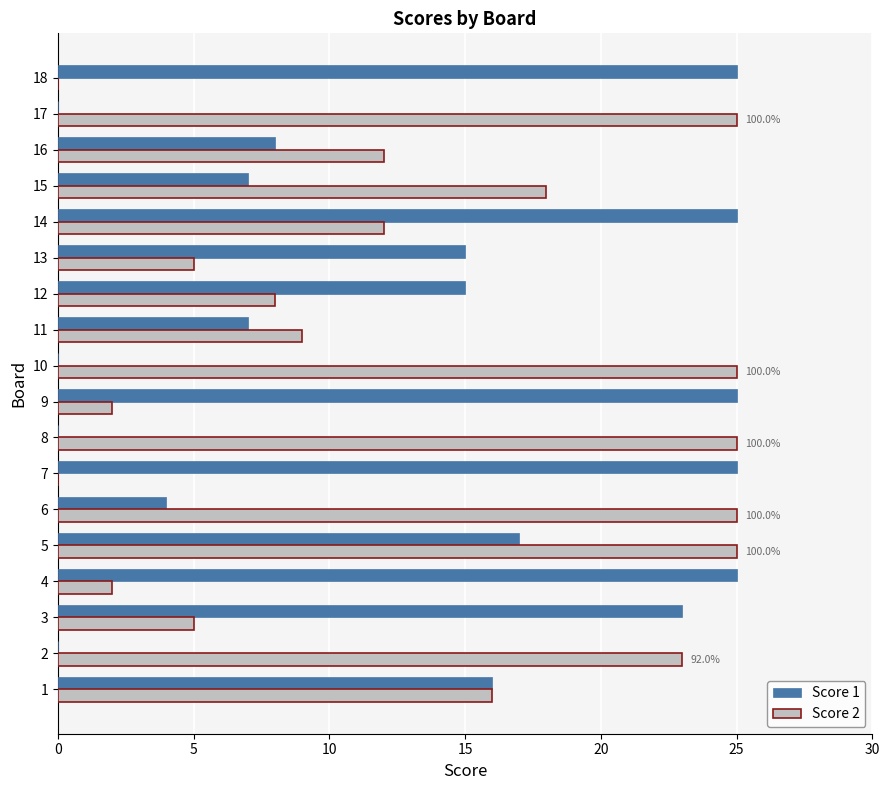

How many data points does each series have?

18